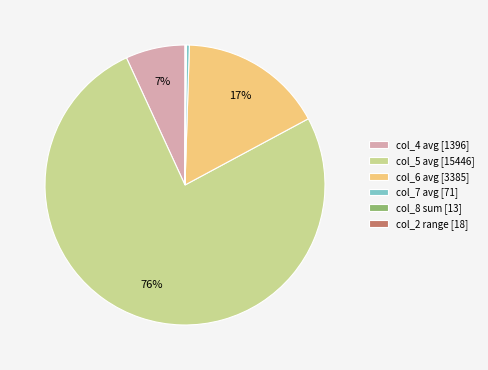

Is it true that col_7 avg [71] is 10% of the pie?

False